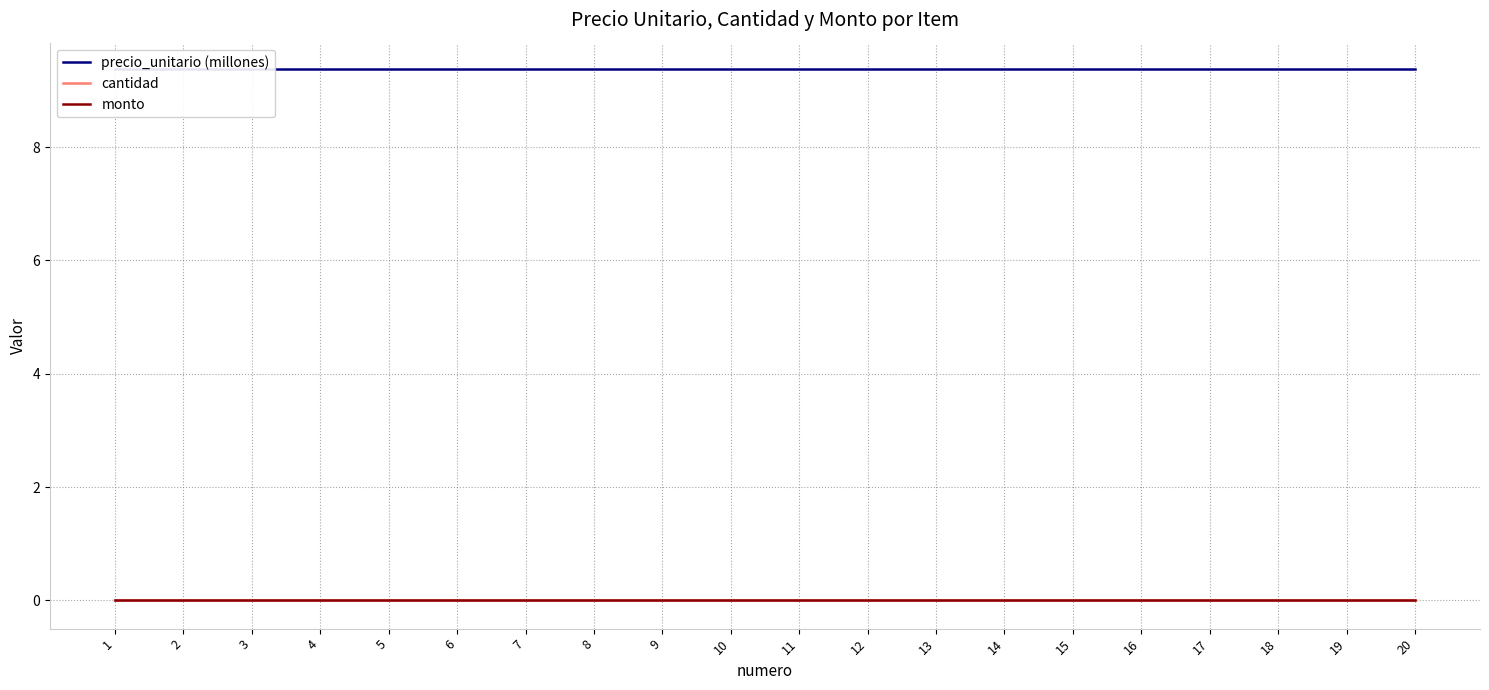

What is the greatest value displayed?

9.4